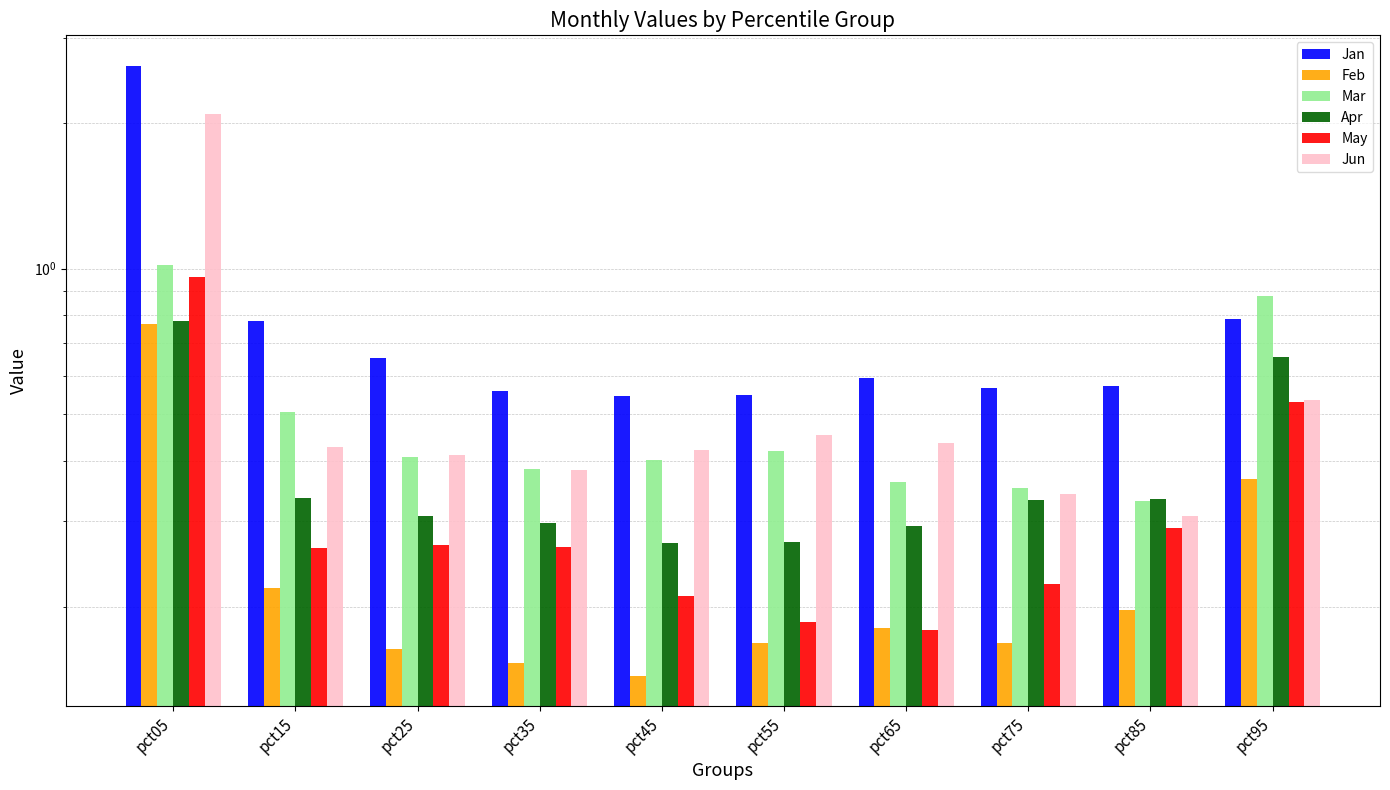

Between pct15 and pct55, which is larger?

pct15